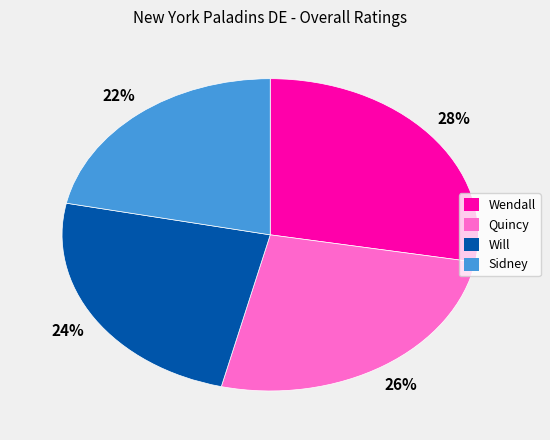

What is the largest slice in the pie chart?

Wendall